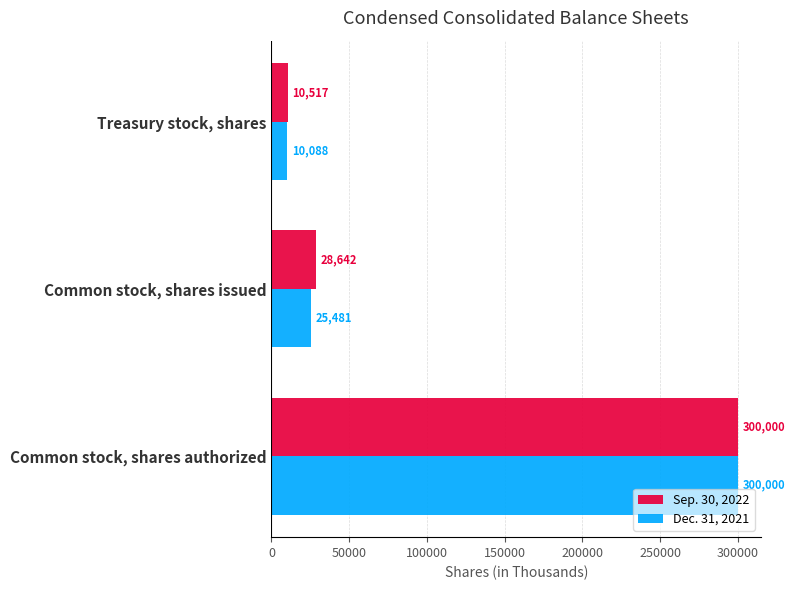

What is the maximum value for Sep. 30, 2022?

300000